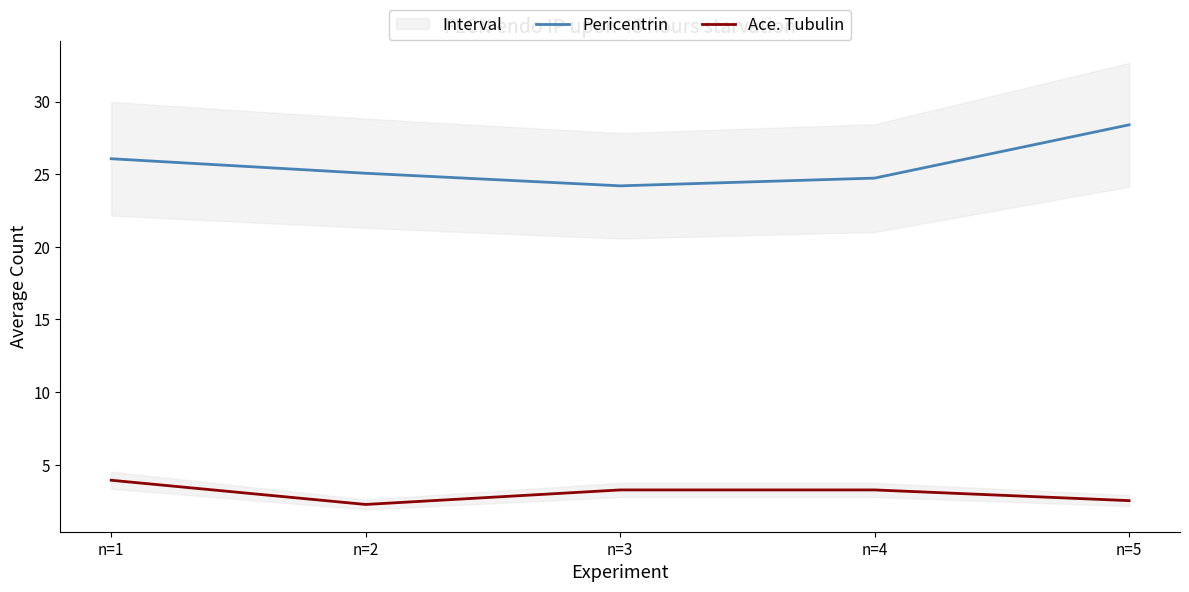

Which has a higher value, n=5 or n=3?

n=5